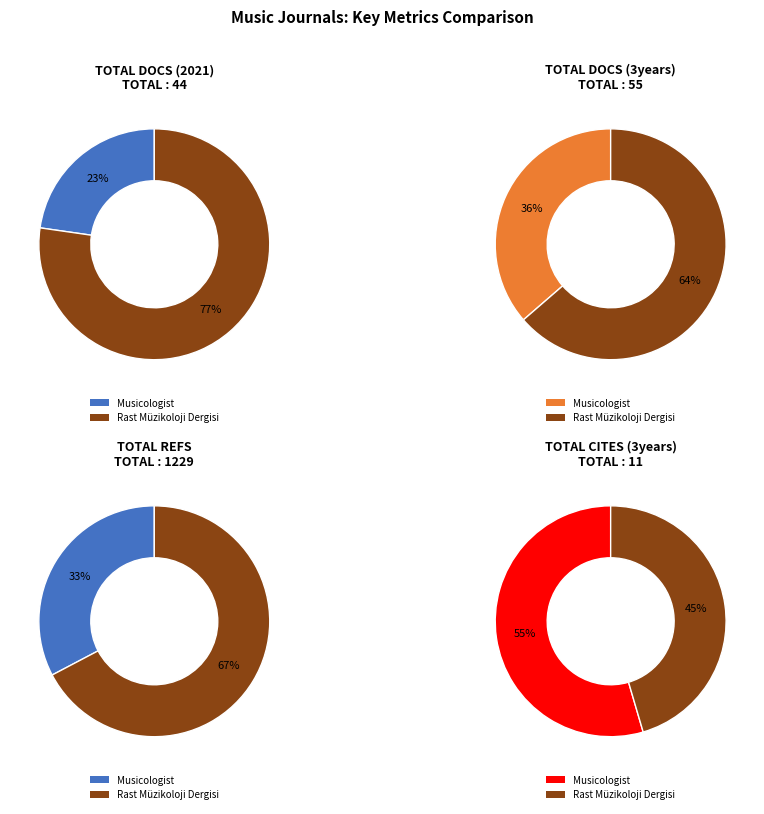

What is the largest slice in the pie chart?

Rast Müzikoloji Dergisi